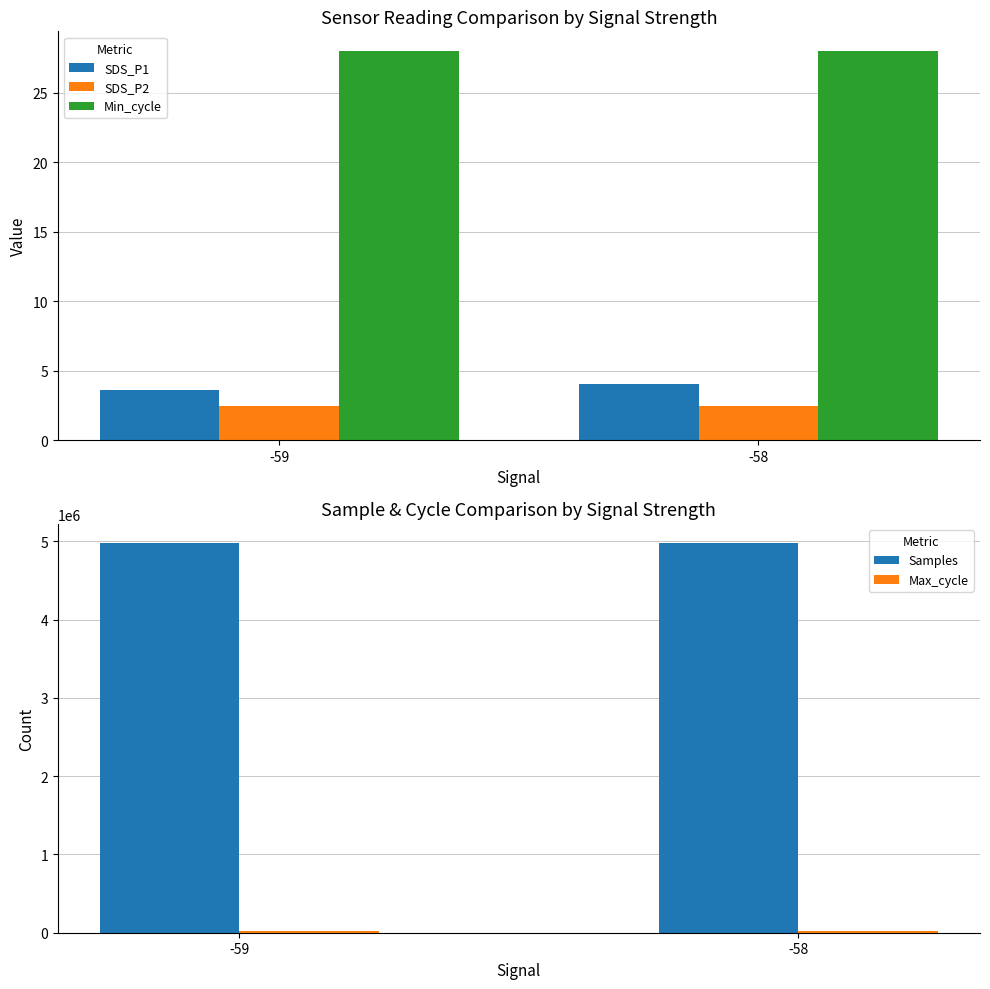

Rank the series at -58 from highest to lowest value.

Samples, Max_cycle, Min_cycle, SDS_P1, SDS_P2